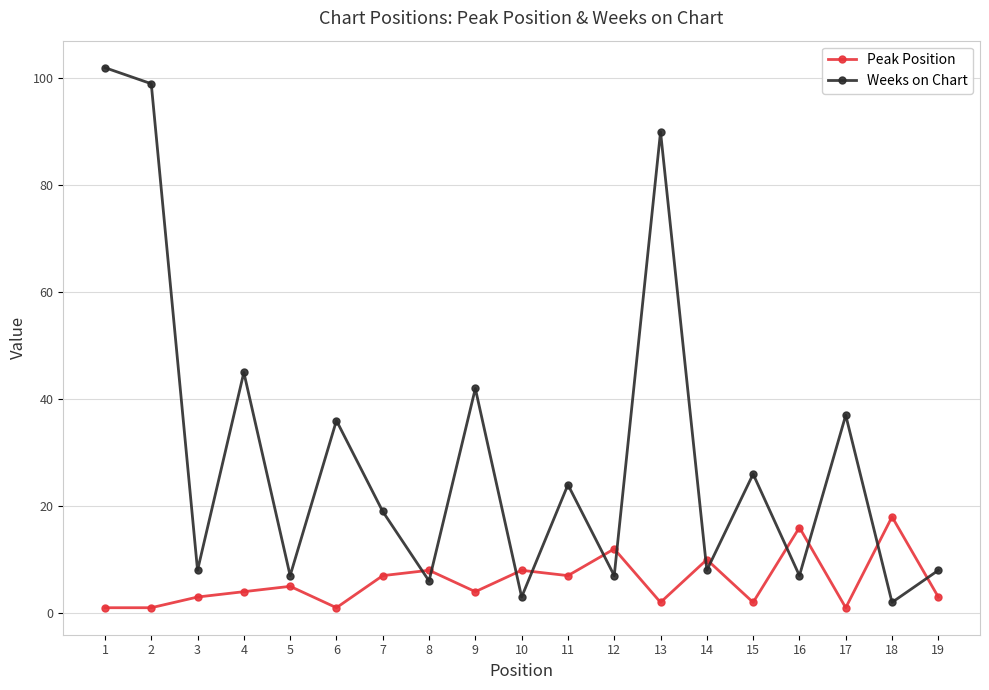

Reading right to left, list all the values displayed in this chart.

Peak Position: 19=3	18=18	17=1	16=16	15=2	14=10	13=2	12=12	11=7	10=8	9=4	8=8	7=7	6=1	5=5	4=4	3=3	2=1	1=1
Weeks on Chart: 19=8	18=2	17=37	16=7	15=26	14=8	13=90	12=7	11=24	10=3	9=42	8=6	7=19	6=36	5=7	4=45	3=8	2=99	1=102